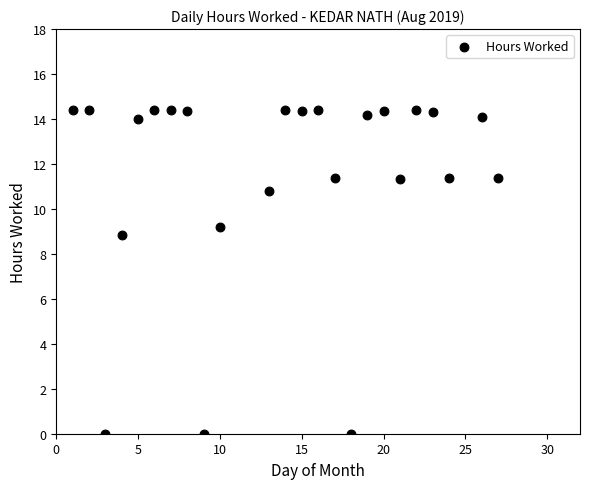

What is the range of Y values (max minus min)?

14.4